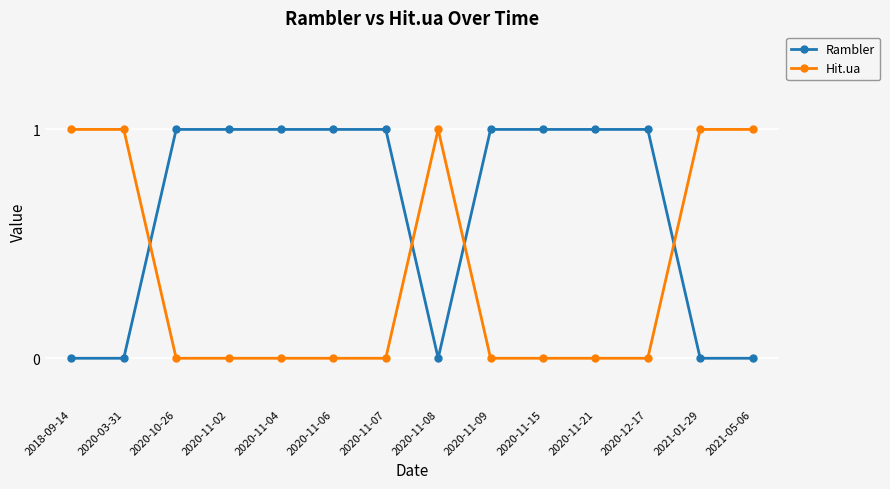

Is it true that Rambler equals 2 at 2020-11-07?

False